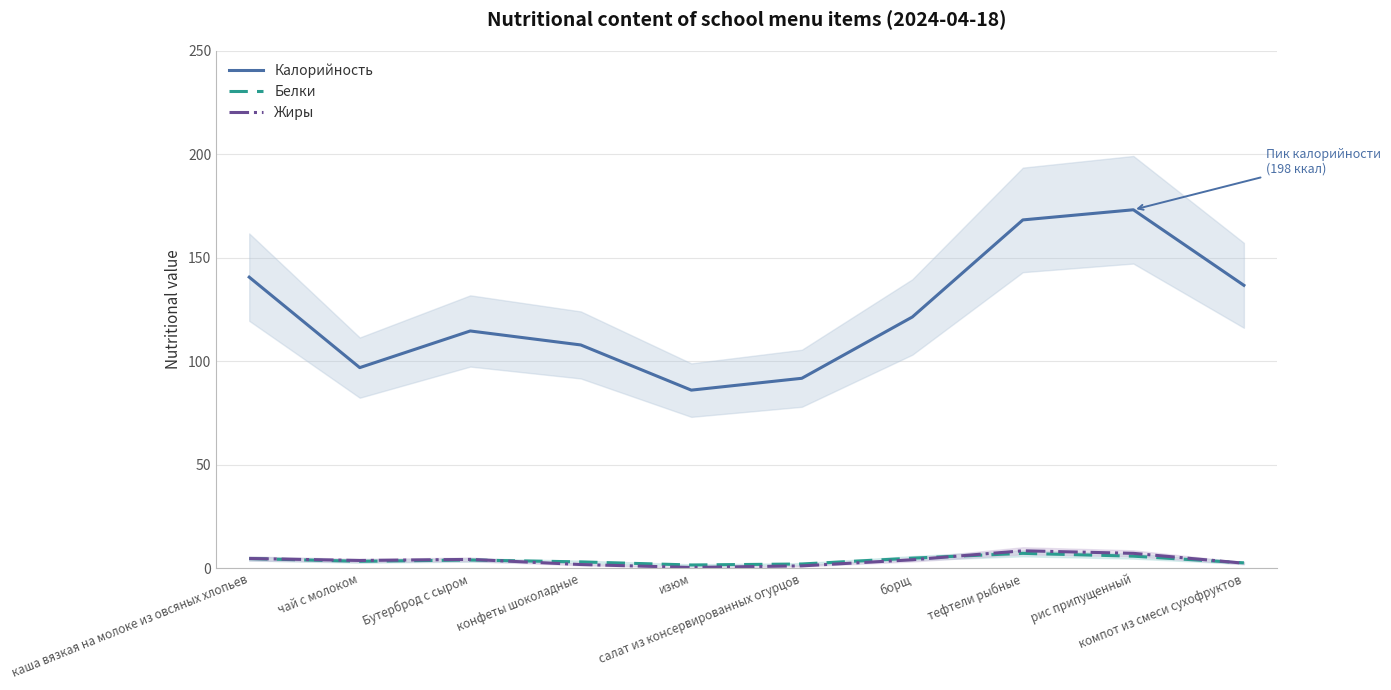

Does the chart have visible grid lines?

Yes